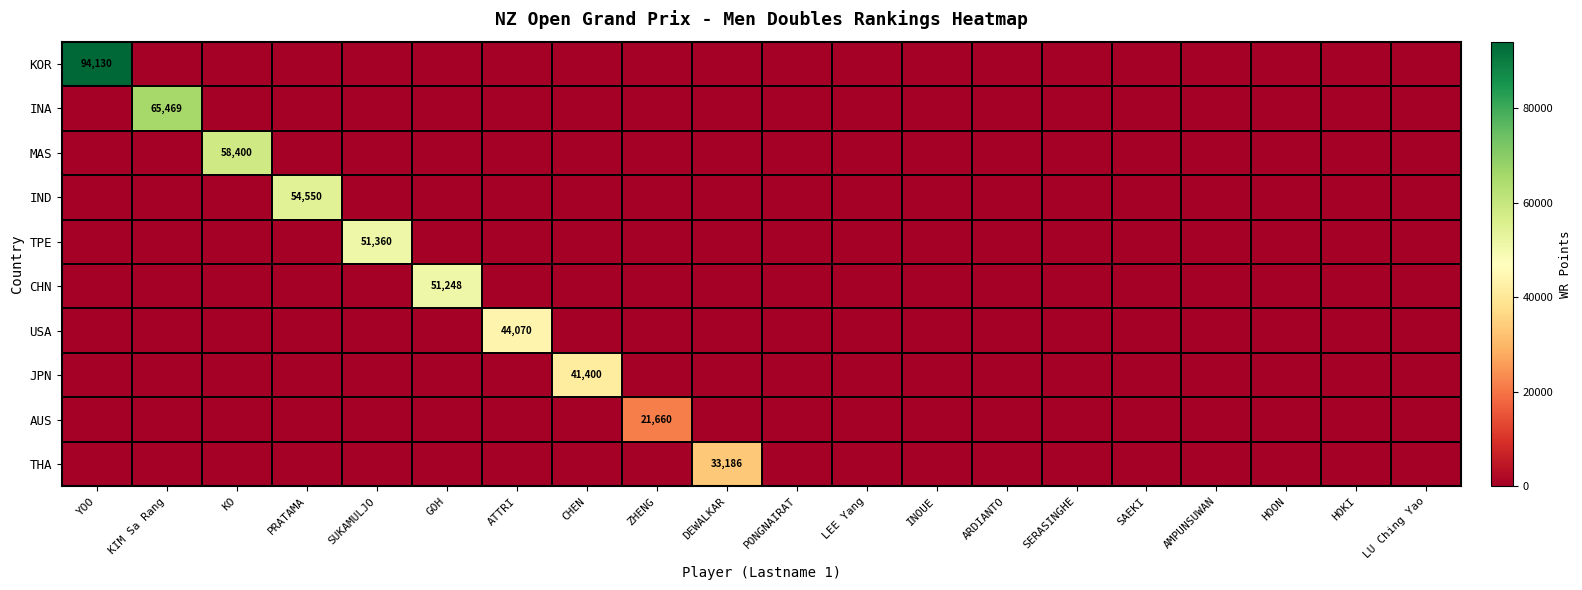

How many distinct data groups are displayed?

10